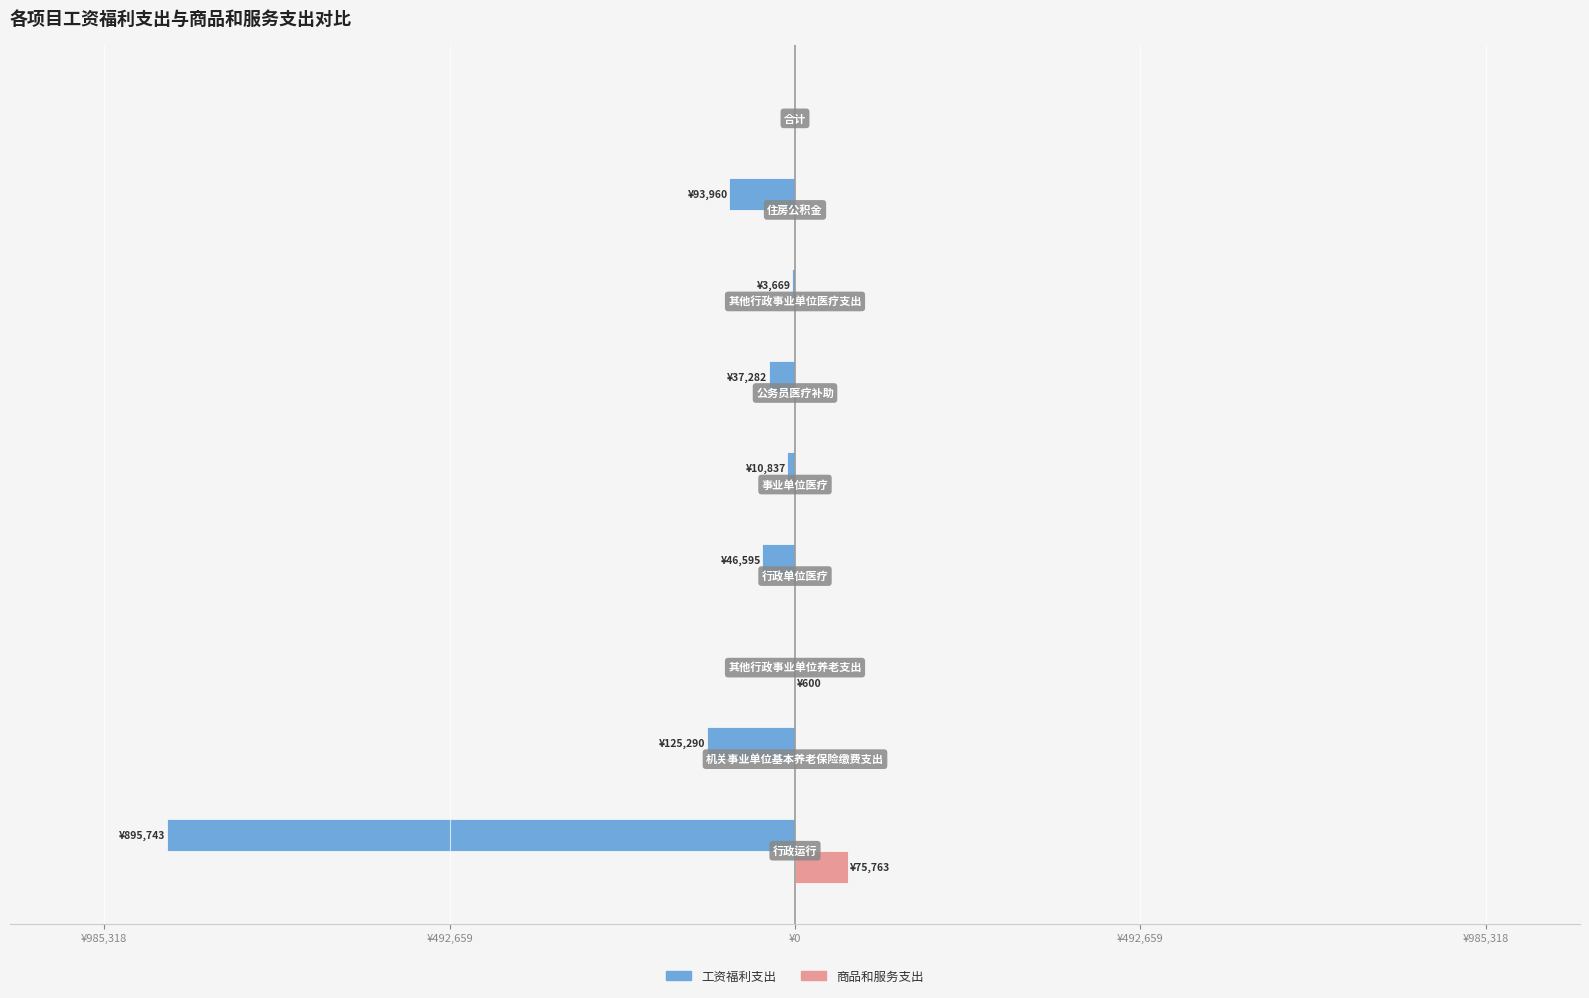

What are all the series names shown in the legend?

工资福利支出, 商品和服务支出